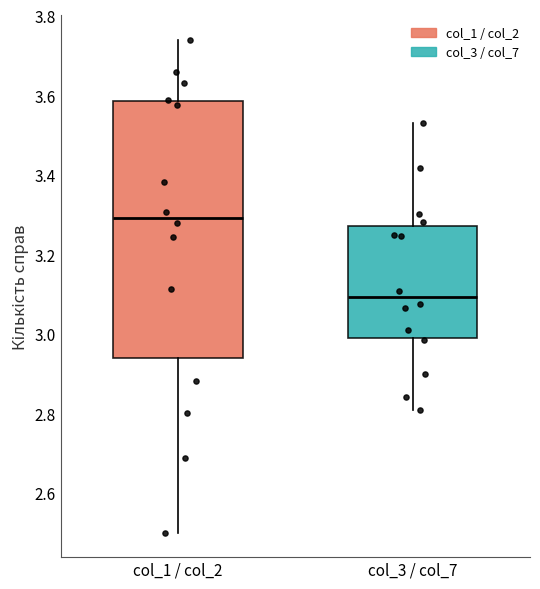

Reading left to right, transcribe this box plot: for each box, give where its median line is, the range the box spans, and where its two whiskers end, as read against the y-axis. The values are not printed on the chart, so give them approximately, as read against the axis.

col_1 / col_2: median 3.30, box 2.94 to 3.58, whiskers 2.50 to 3.74
col_3 / col_7: median 3.10, box 2.98 to 3.28, whiskers 2.80 to 3.52